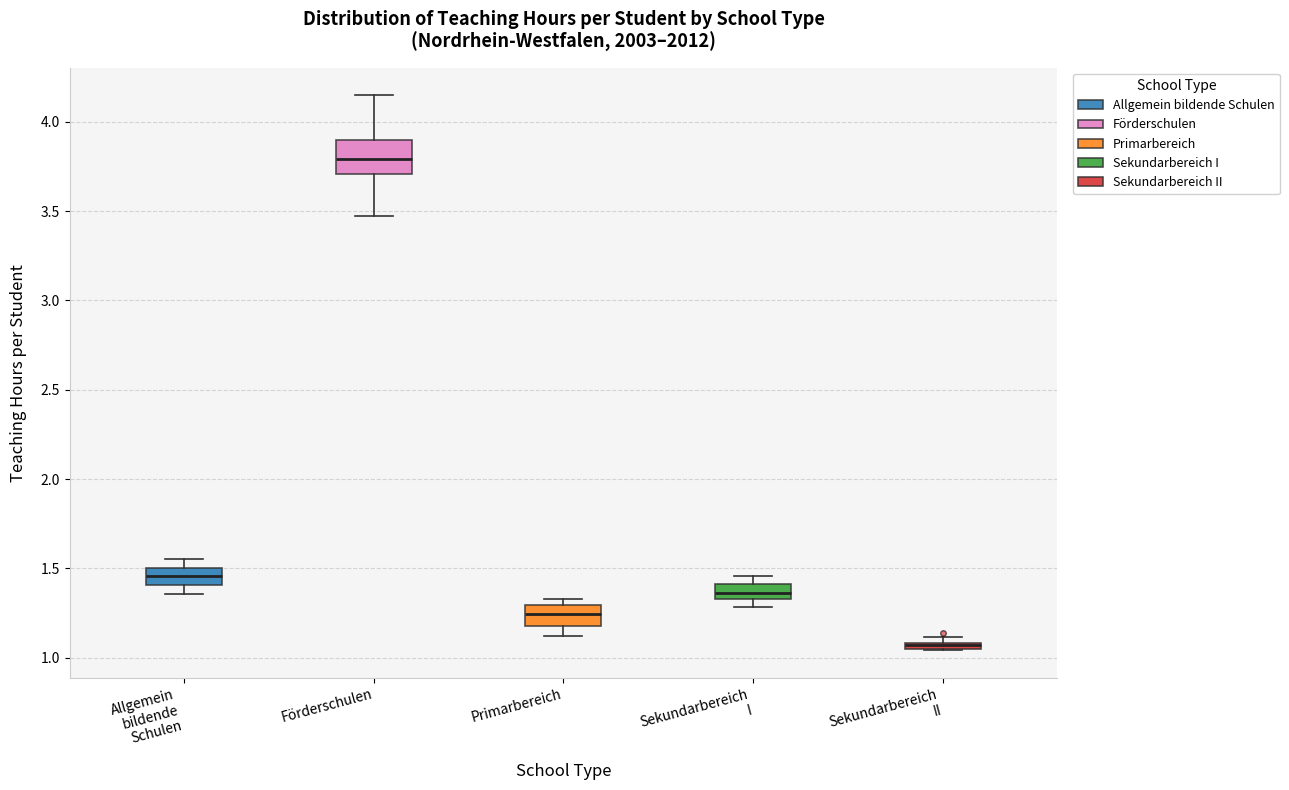

Where is the upper edge of the box for Förderschulen on the y-axis? The values are not printed on the chart, so give them approximately, as read against the axis.

3.90